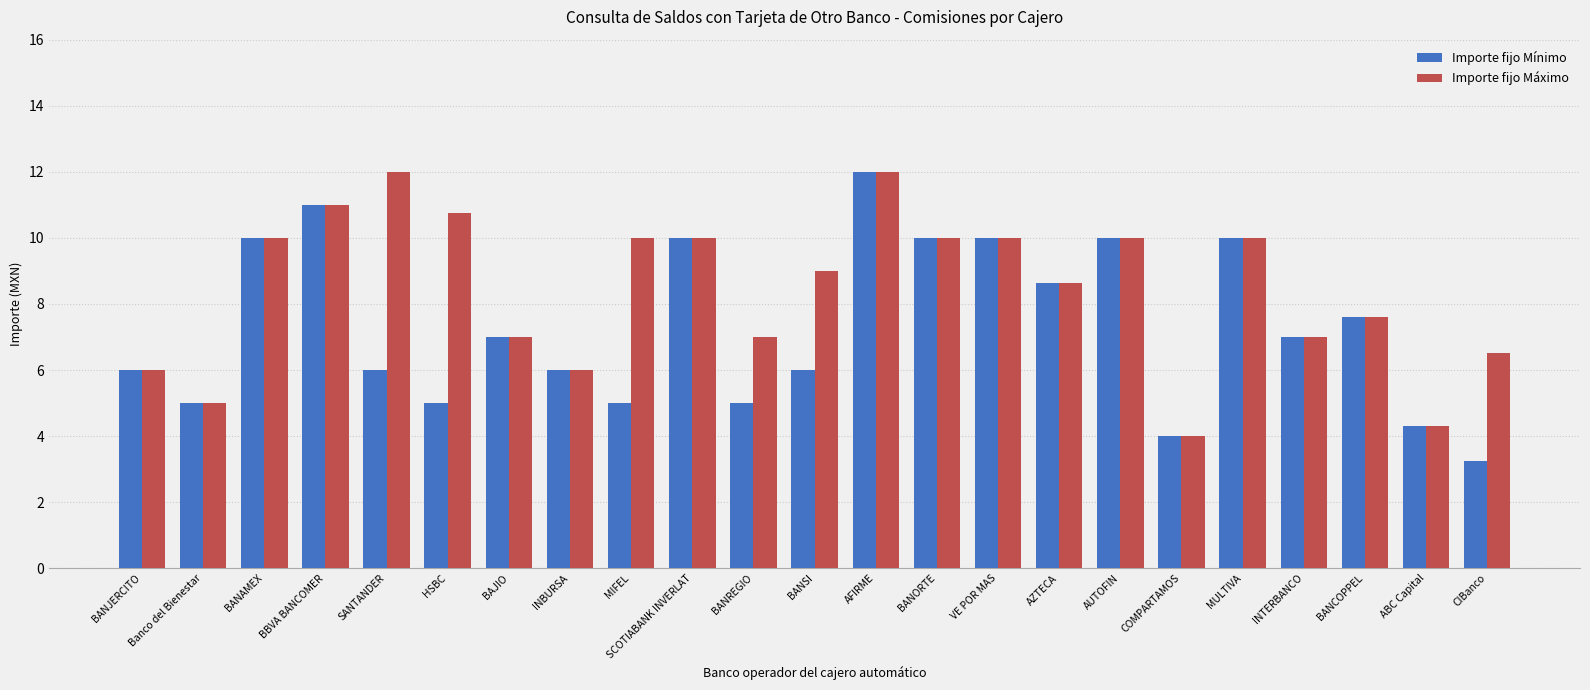

How many data points in Importe fijo Mínimo are less than 7?

11